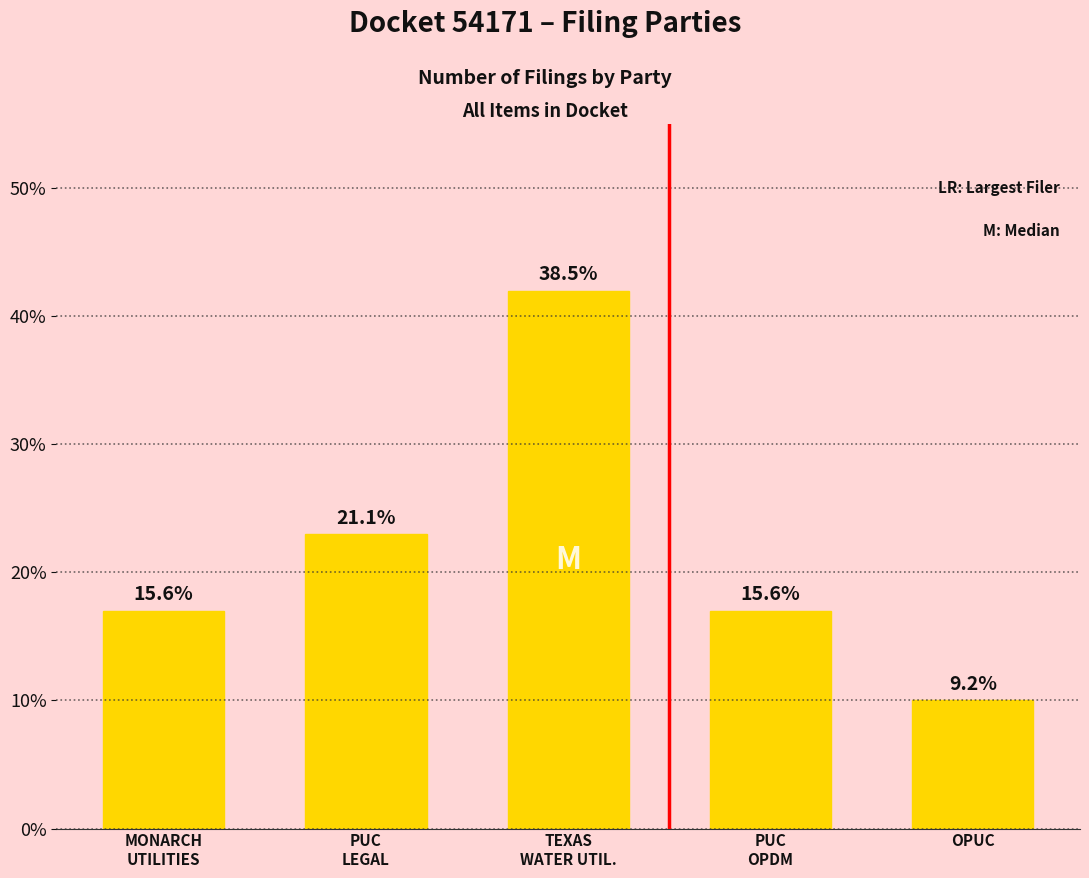

Reading left to right, transcribe all the data shown in this chart.

MONARCH
UTILITIES=17	PUC
LEGAL=23	TEXAS
WATER UTIL.=42	PUC
OPDM=17	OPUC=10